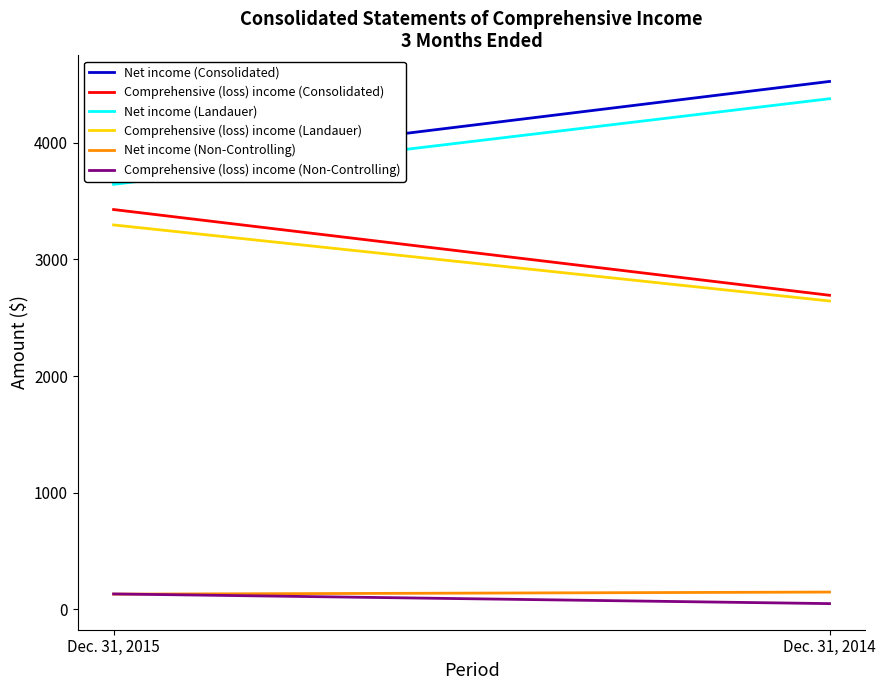

Reading right to left, extract all data points from this chart.

Net income (Consolidated): Dec. 31, 2014=4525	Dec. 31, 2015=3773
Comprehensive (loss) income (Consolidated): Dec. 31, 2014=2692	Dec. 31, 2015=3427
Net income (Landauer): Dec. 31, 2014=4377	Dec. 31, 2015=3643
Comprehensive (loss) income (Landauer): Dec. 31, 2014=2643	Dec. 31, 2015=3295
Net income (Non-Controlling): Dec. 31, 2014=148	Dec. 31, 2015=130
Comprehensive (loss) income (Non-Controlling): Dec. 31, 2014=49	Dec. 31, 2015=132